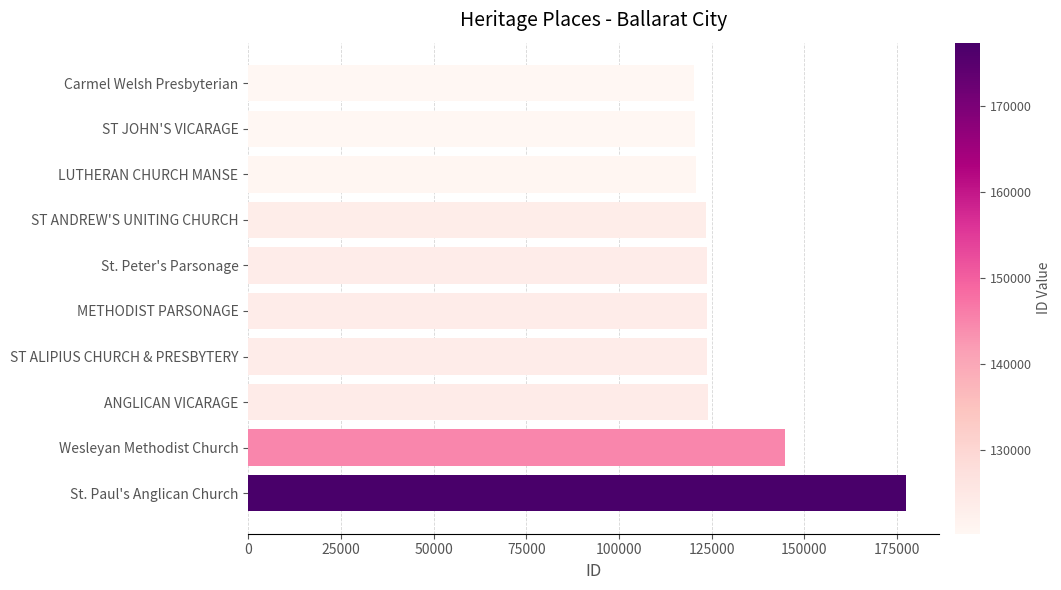

At which category does the chart reach its peak across all series?

St. Paul's Anglican Church